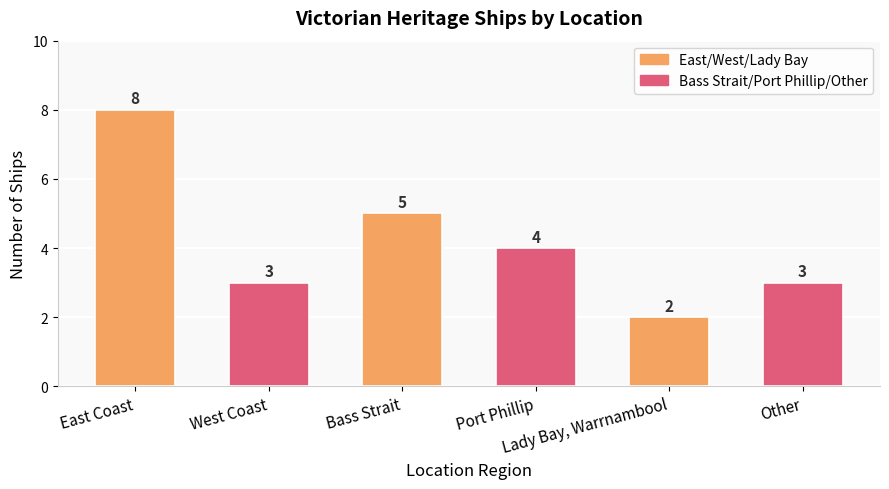

How many data points are less than 4?

3